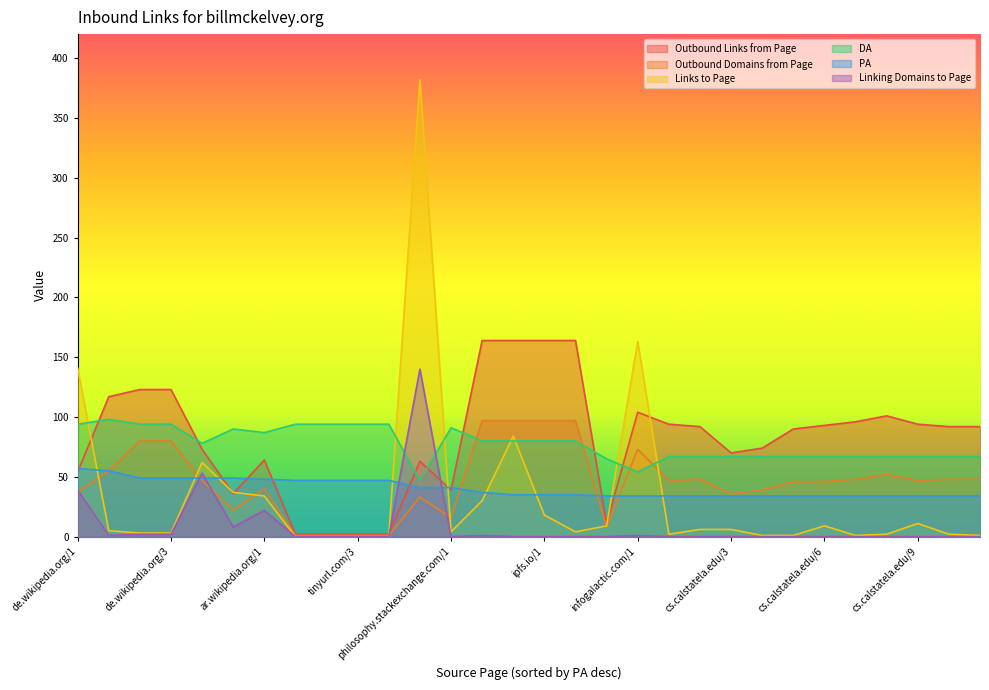

What is the value of the Outbound Links from Page point at the 13th from the left?

39